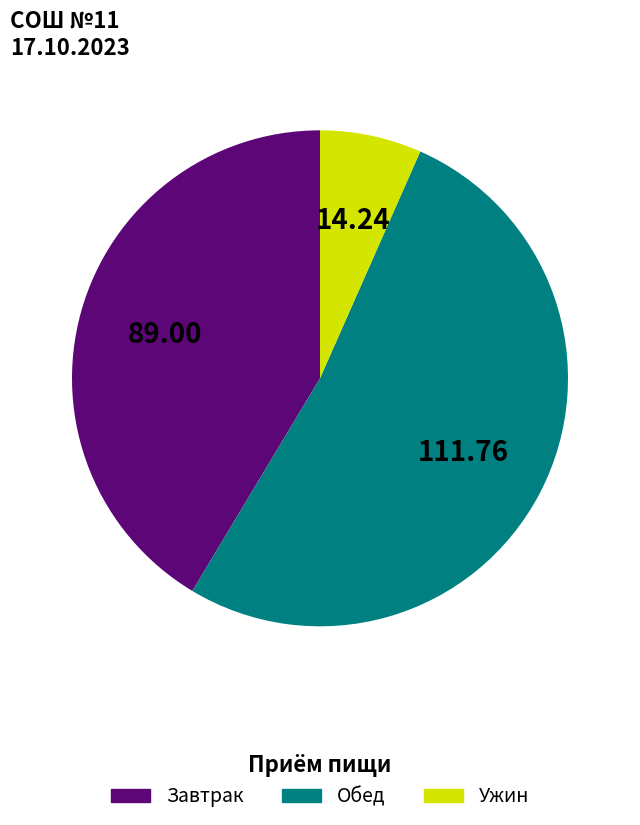

Does any single category account for the majority?

Yes